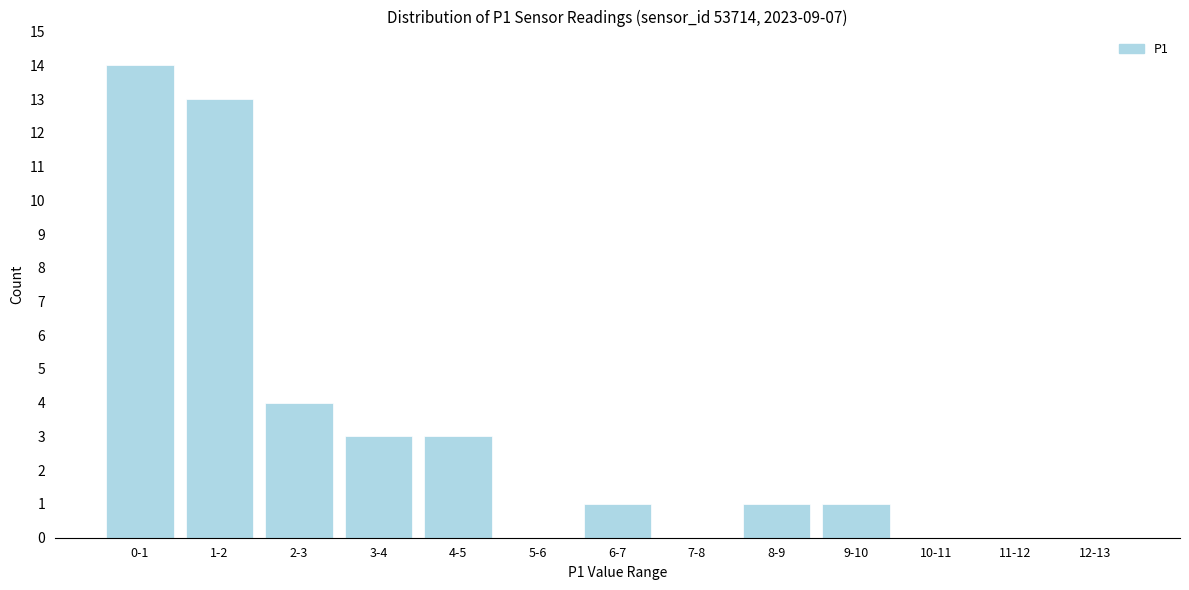

Reading left to right, list all the values displayed in this chart.

0-1=14	1-2=13	2-3=4	3-4=3	4-5=3	5-6=0	6-7=1	7-8=0	8-9=1	9-10=1	10-11=0	11-12=0	12-13=0